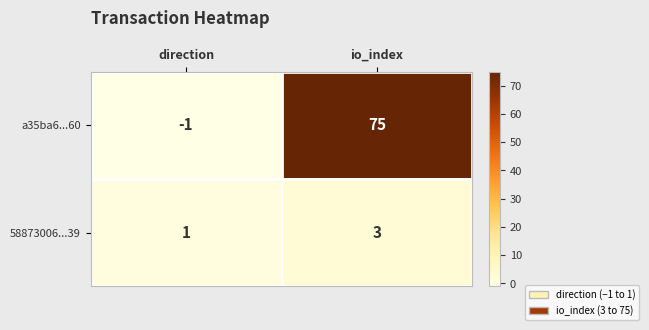

Which label corresponds to the smallest value in the chart?

direction